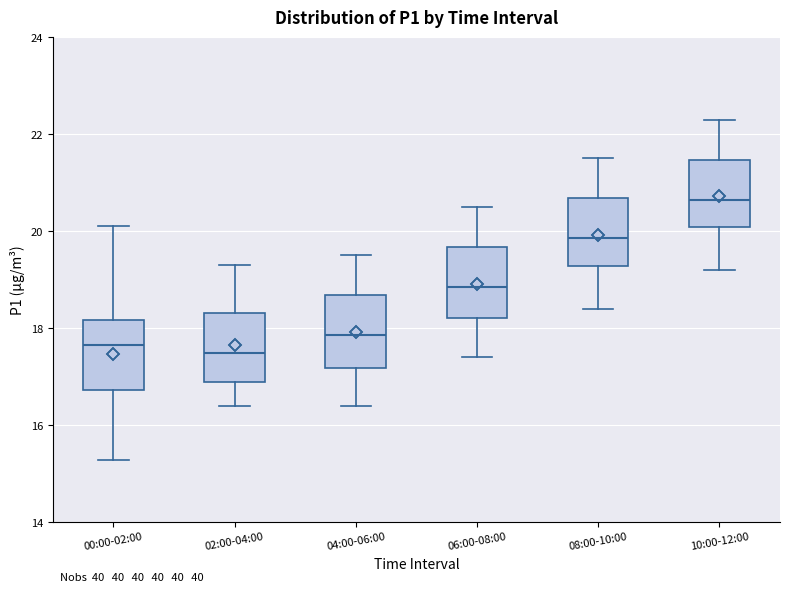

Reading left to right, transcribe this box plot: for each box, give where its median line is, the range the box spans, and where its two whiskers end, as read against the y-axis. The values are not printed on the chart, so give them approximately, as read against the axis.

00:00-02:00: median 17.6, box 16.8 to 18.2, whiskers 15.2 to 20.2
02:00-04:00: median 17.4, box 16.8 to 18.4, whiskers 16.4 to 19.4
04:00-06:00: median 17.8, box 17.2 to 18.6, whiskers 16.4 to 19.6
06:00-08:00: median 18.8, box 18.2 to 19.6, whiskers 17.4 to 20.6
08:00-10:00: median 19.8, box 19.2 to 20.6, whiskers 18.4 to 21.6
10:00-12:00: median 20.6, box 20.0 to 21.4, whiskers 19.2 to 22.4